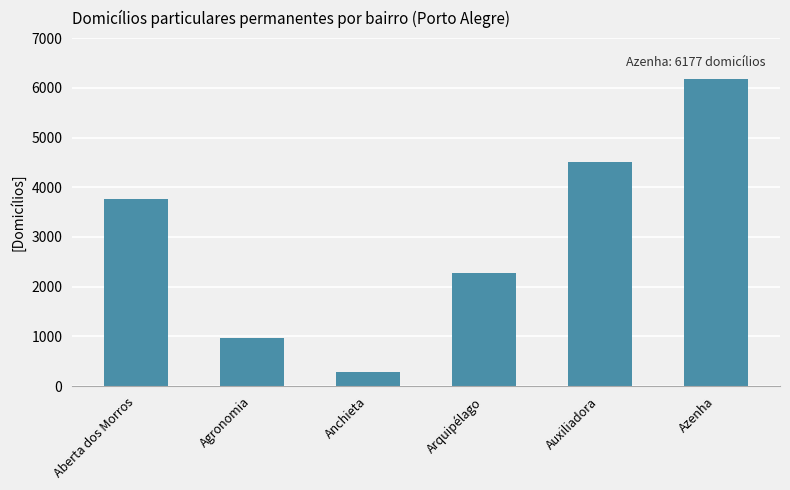

What is the greatest value displayed?

6177